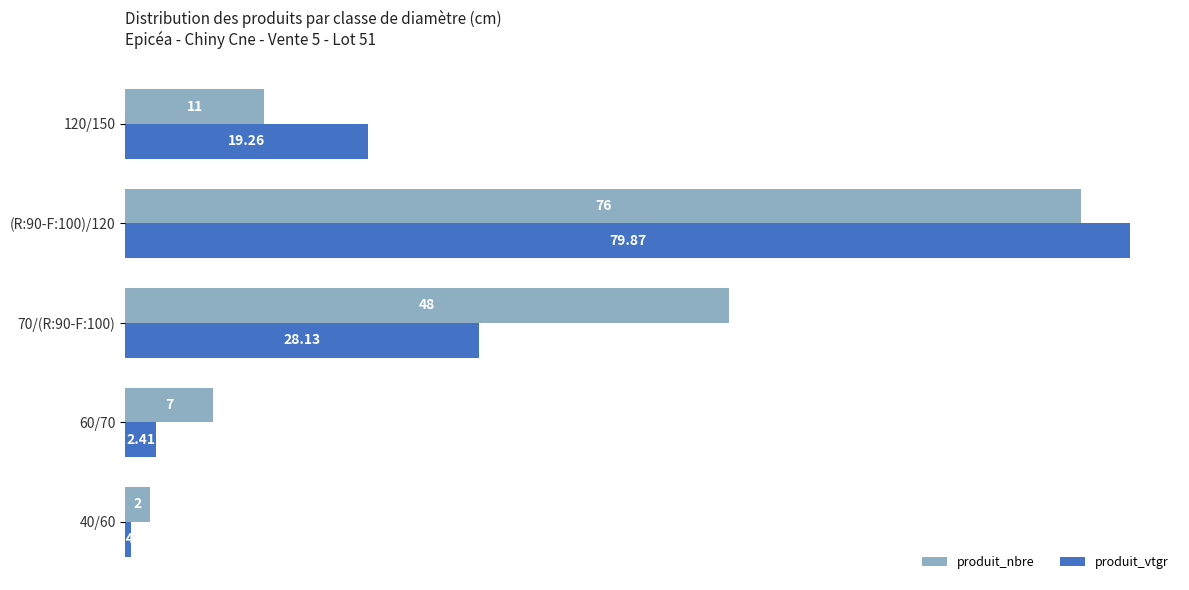

Between 70/(R:90-F:100) and 120/150, which series saw the biggest shift?

produit_nbre